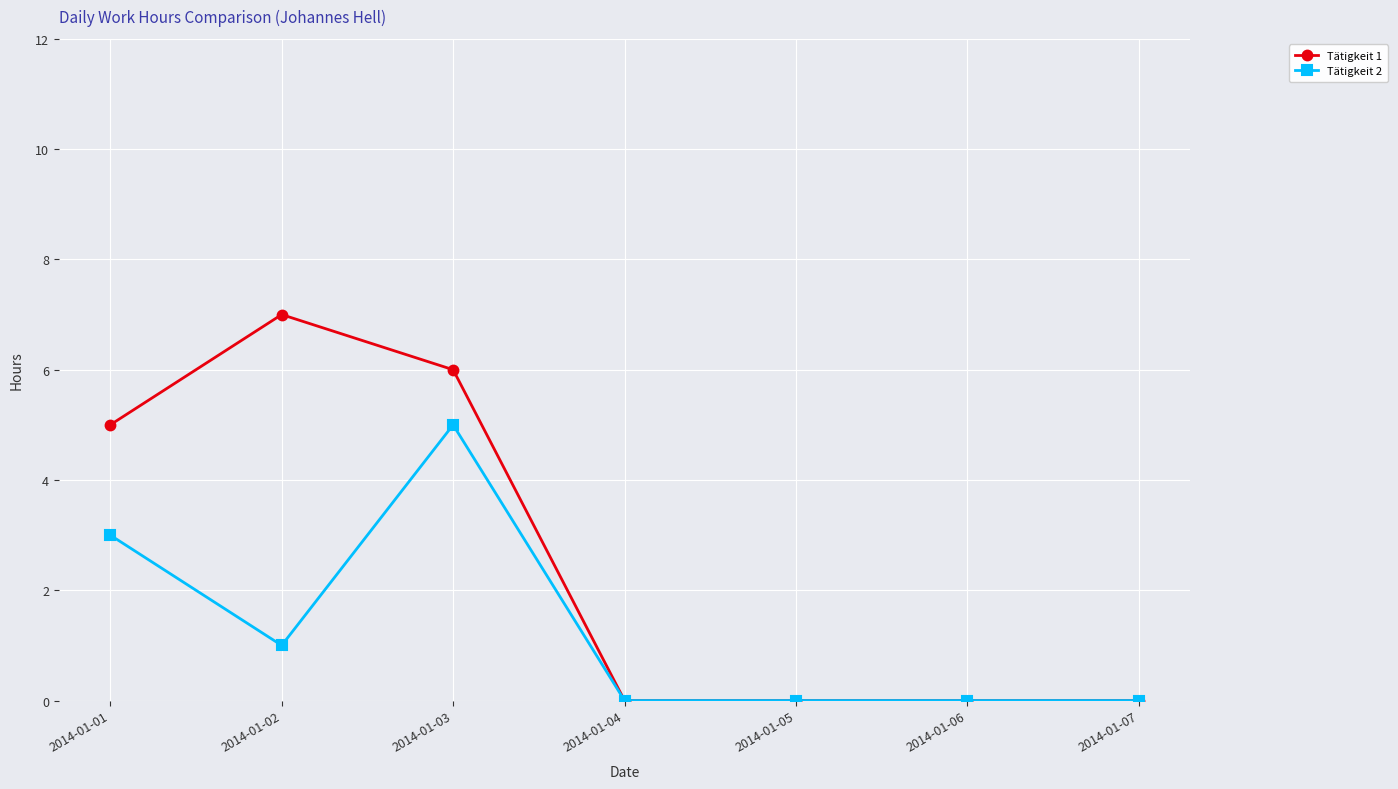

True or false: Tätigkeit 1 has a value of -3 at 2014-01-06.

False